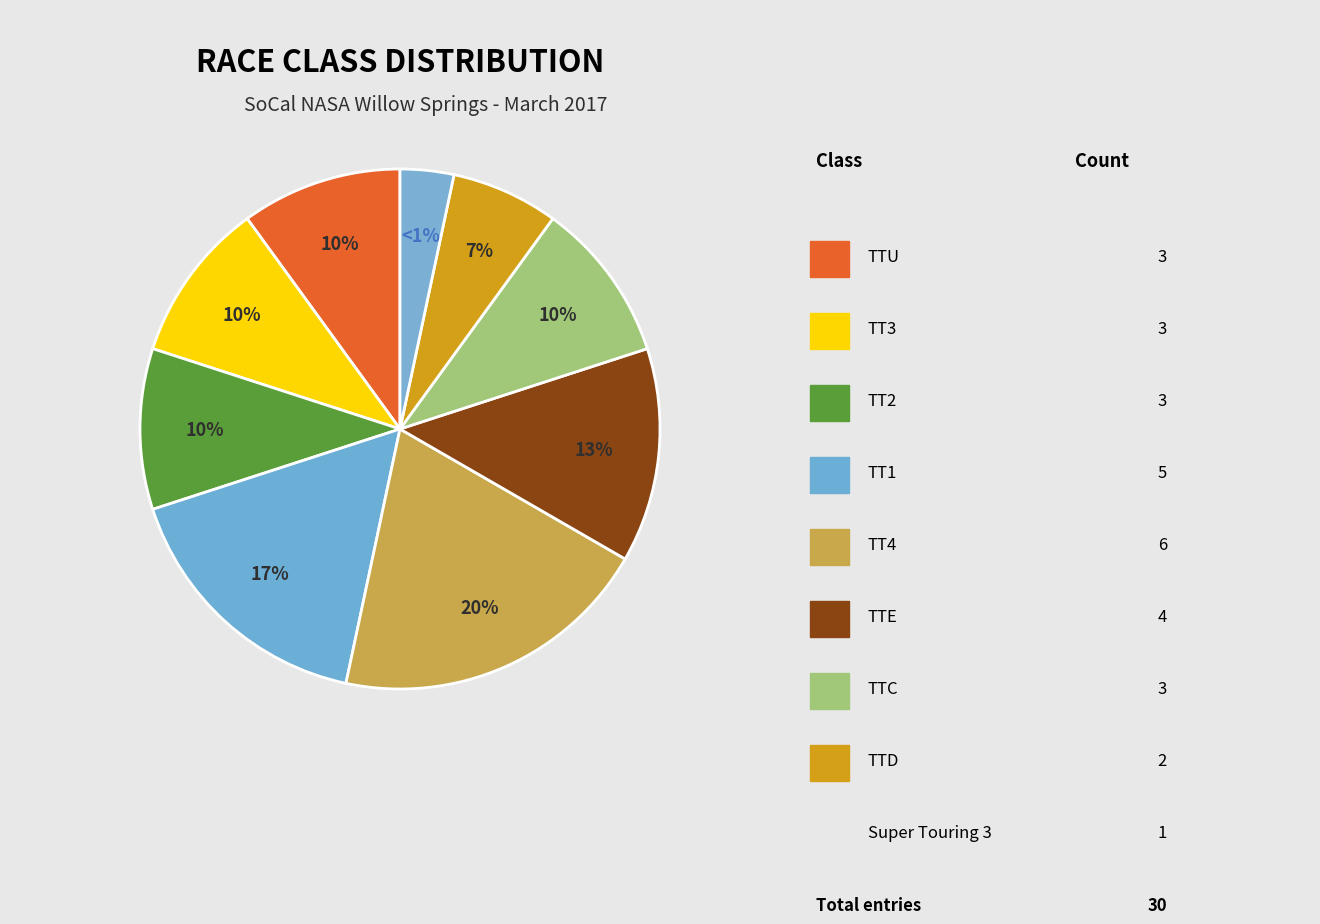

What percentage is the TTC slice, to the nearest percent?

10%